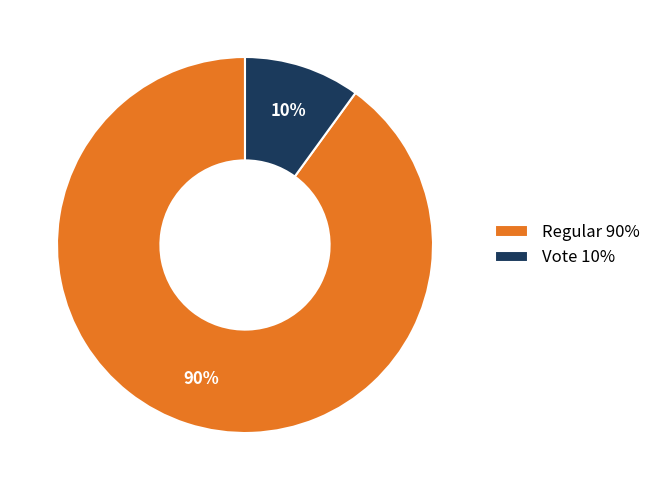

Which slice is the smallest?

Vote